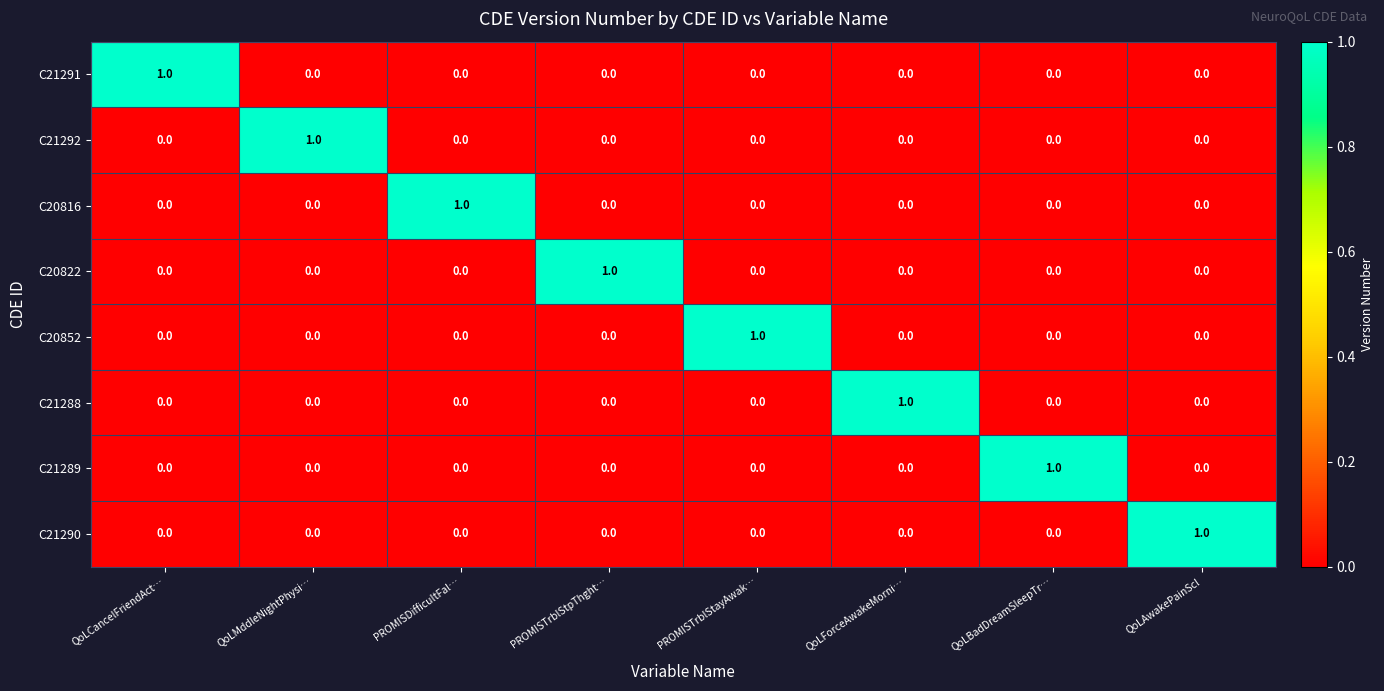

At how many categories does at least one series exceed 0?

8